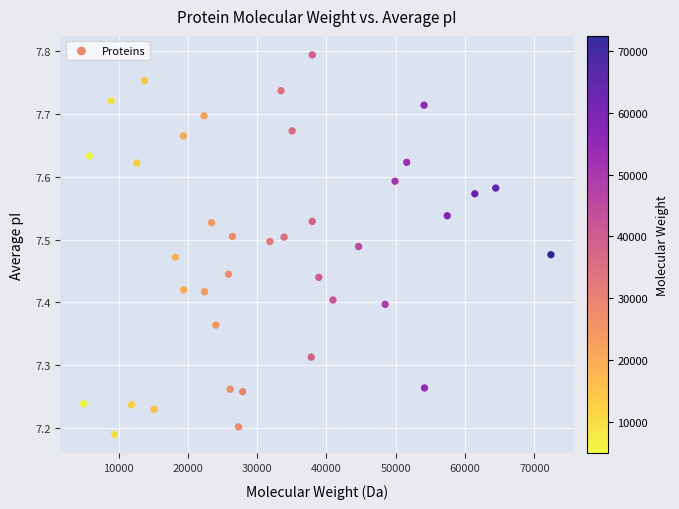

What is the range of Y values (max minus min)?

0.6